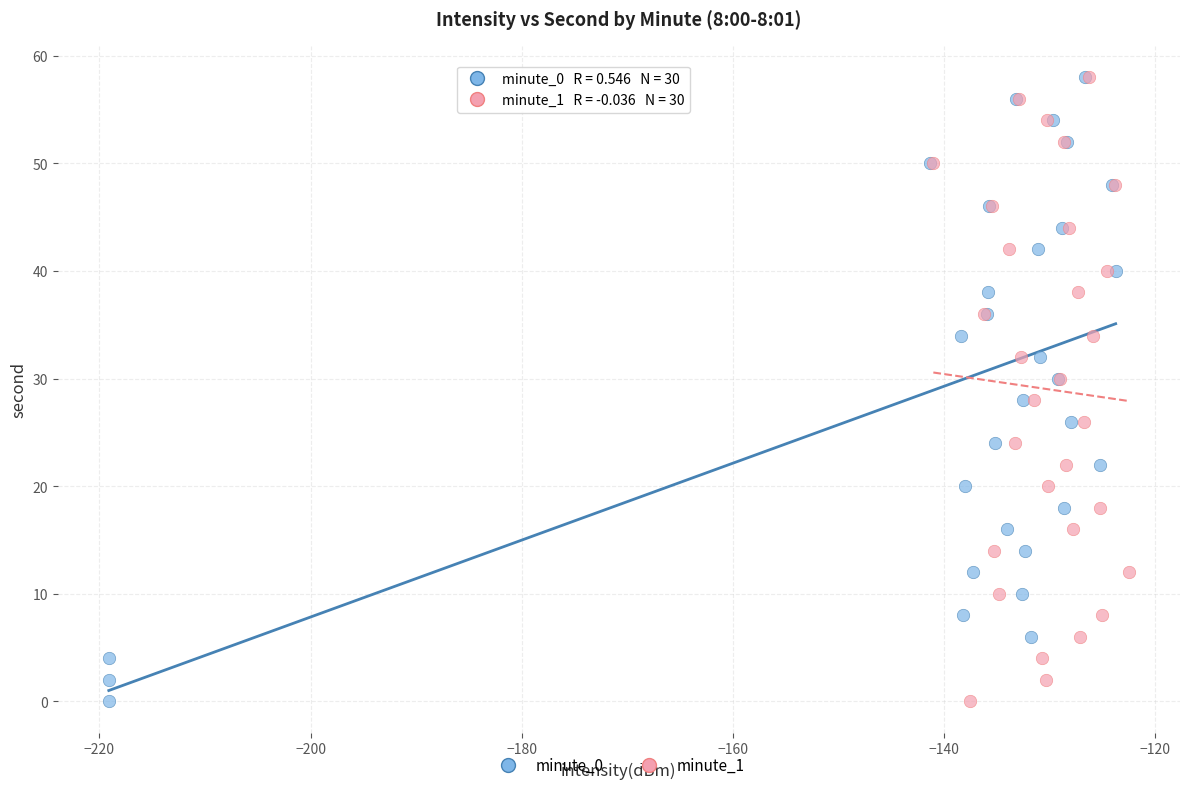

What are all the series names shown in the legend?

minute_0, minute_1